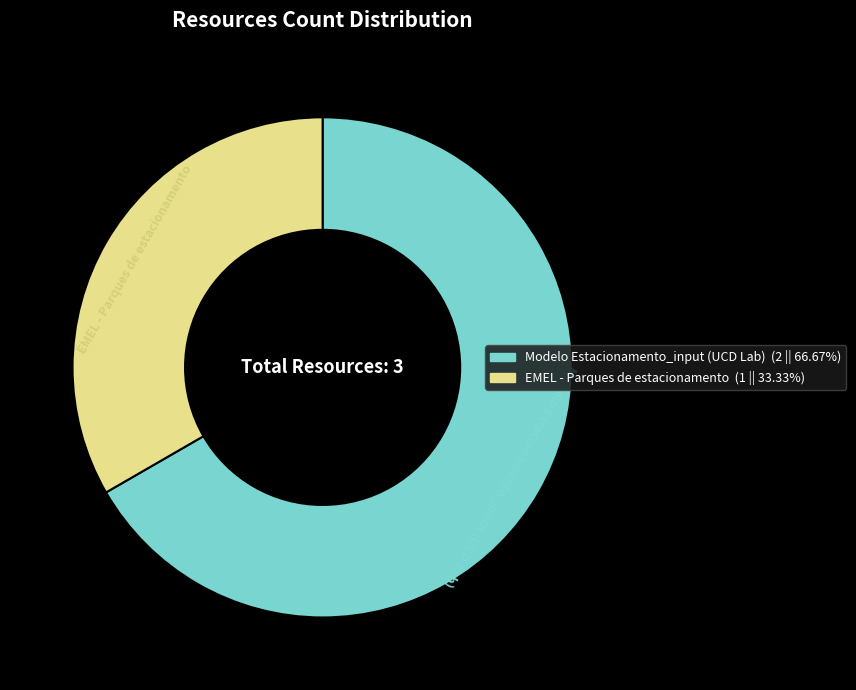

How many segments does this pie chart have?

2